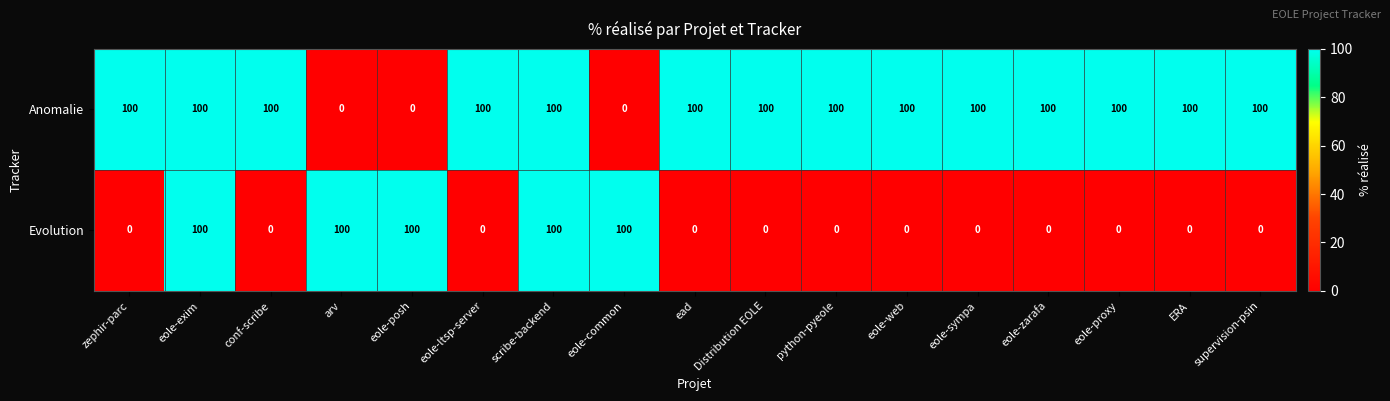

What is the difference between the second highest and minimum values in the Anomalie series?

100